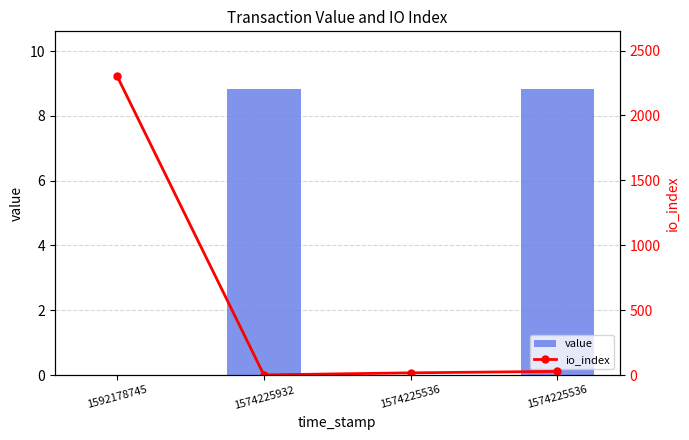

Between 1592178745 and 1574225536, which series saw the biggest shift?

io_index